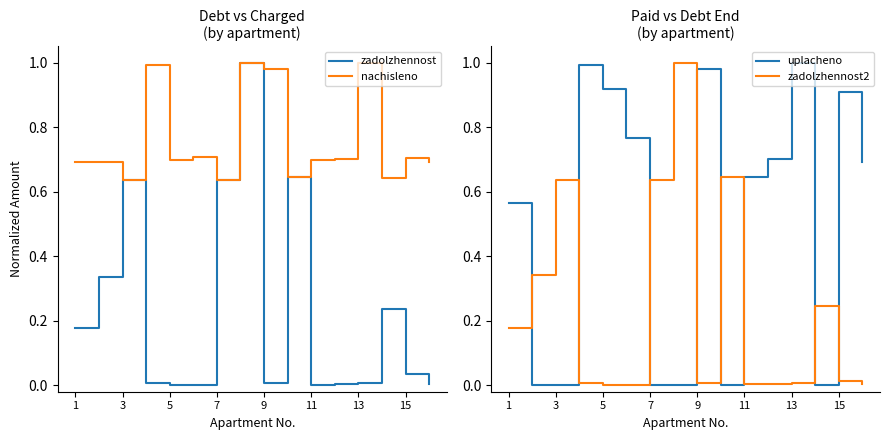

True or false: zadolzhennost2 and uplacheno intersect in this chart.

True